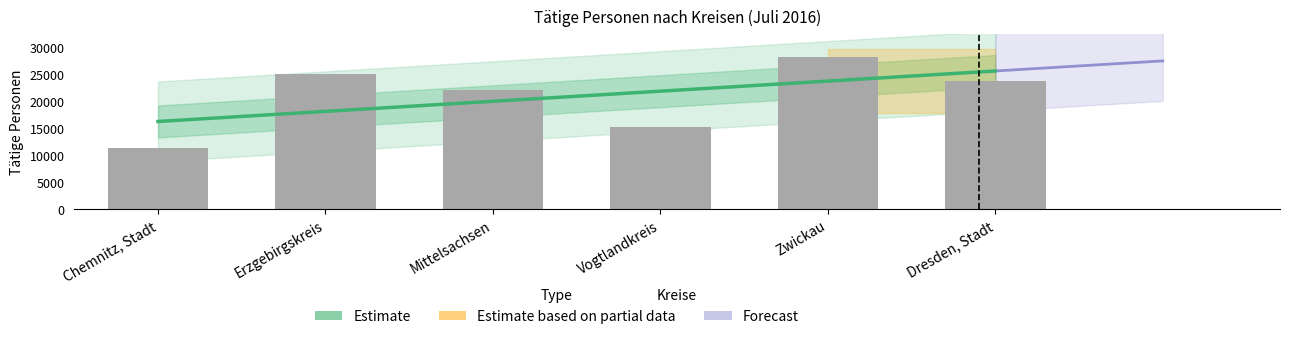

Rank the categories by value from highest to lowest.

Zwickau, Erzgebirgskreis, Dresden, Stadt, Mittelsachsen, Vogtlandkreis, Chemnitz, Stadt